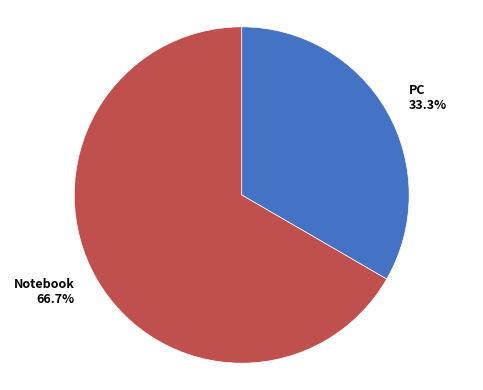

Is there a majority slice in this chart?

Yes